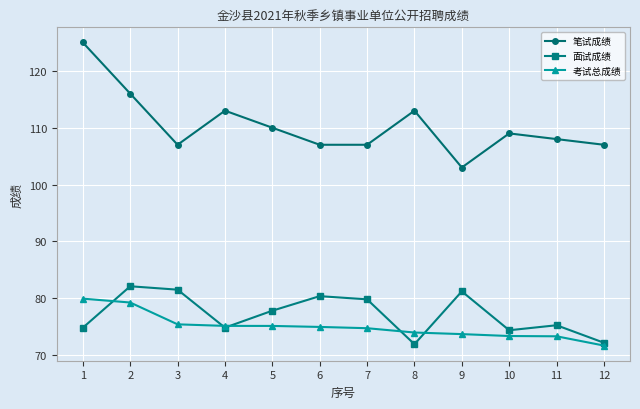

How many lines are shown in the chart?

3